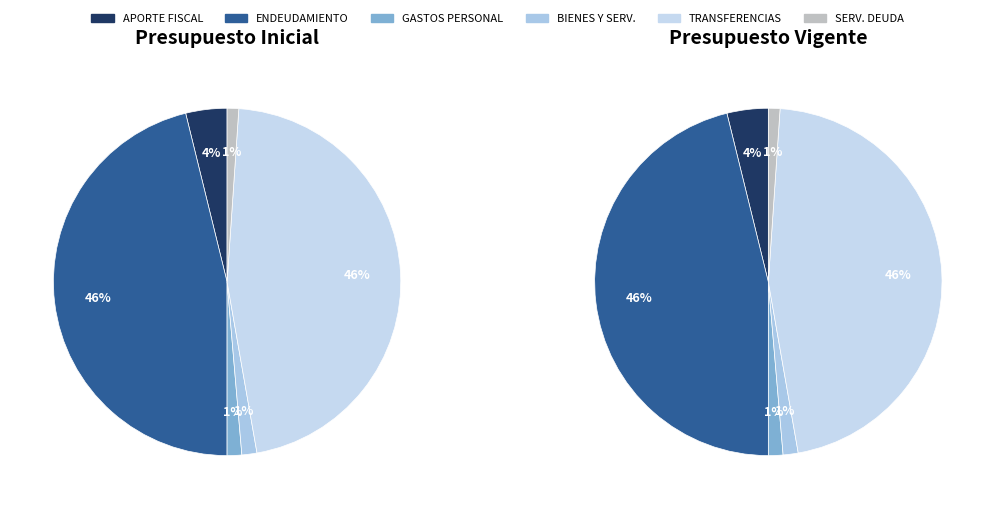

The ENDEUDAMIENTO slice represents 46% of the pie. True or false?

True